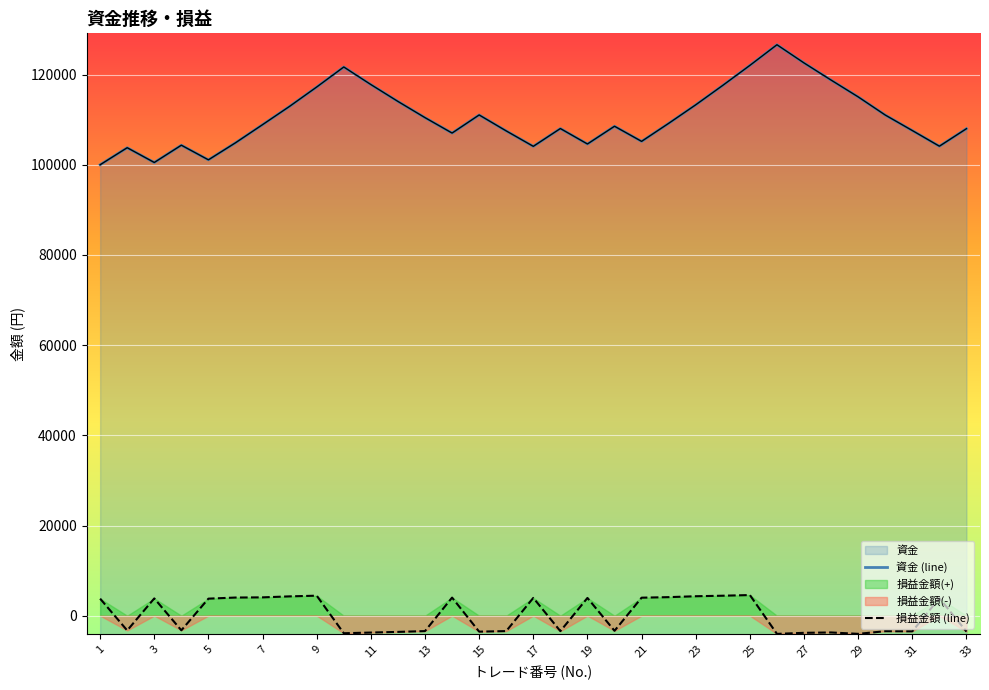

What is the total value across all series at 4?

101091.0